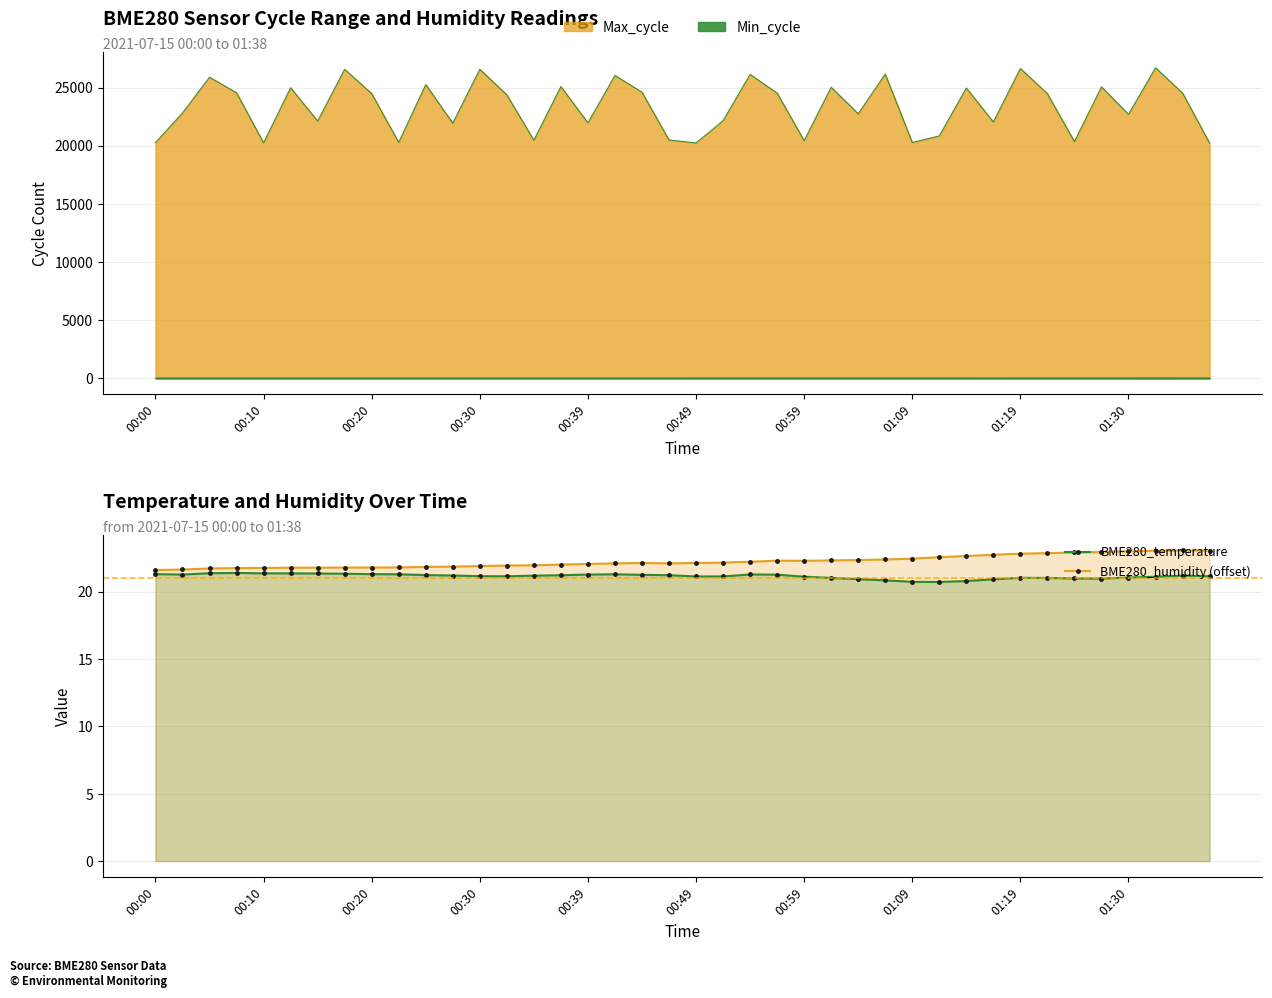

At how many categories does at least one series exceed 22?

25